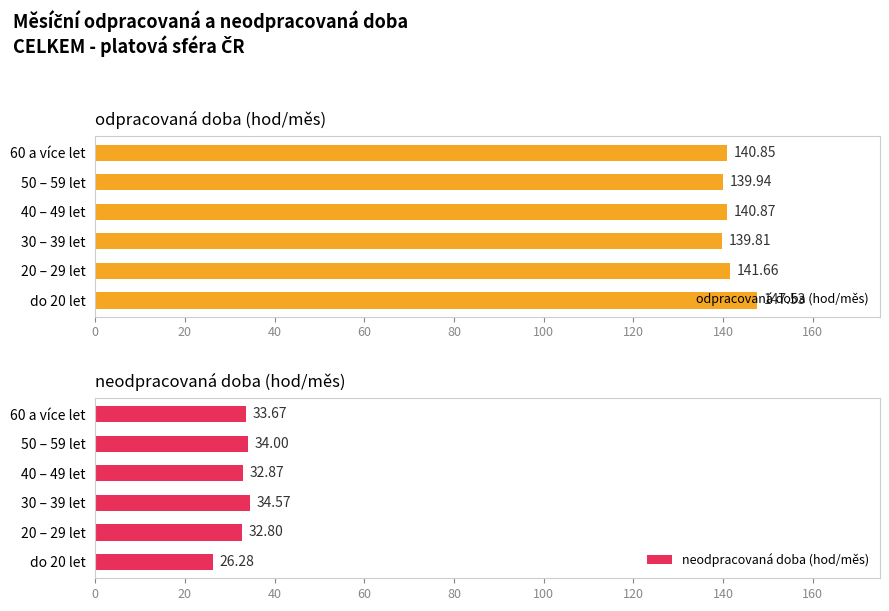

Is it true that neodpracovaná doba (hod/měs) equals 26.3 at do 20 let?

True